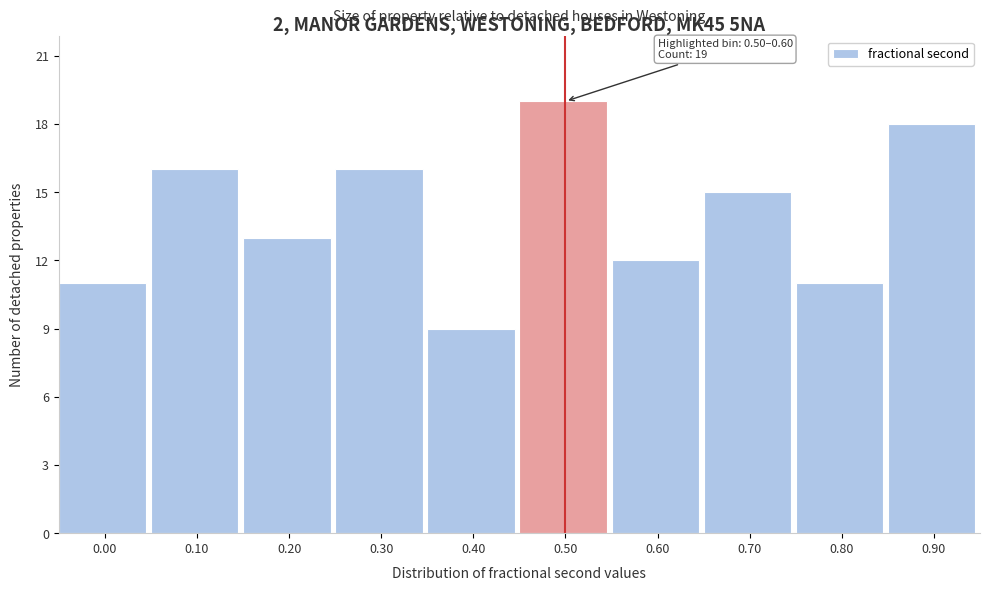

Reading right to left, extract all data points from this chart.

18	11	15	12	19	9	16	13	16	11